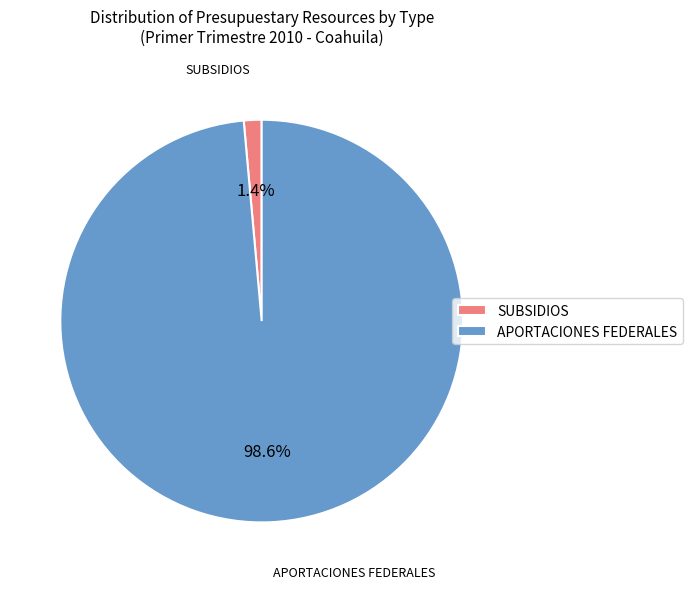

What is the smallest slice in the pie chart?

SUBSIDIOS